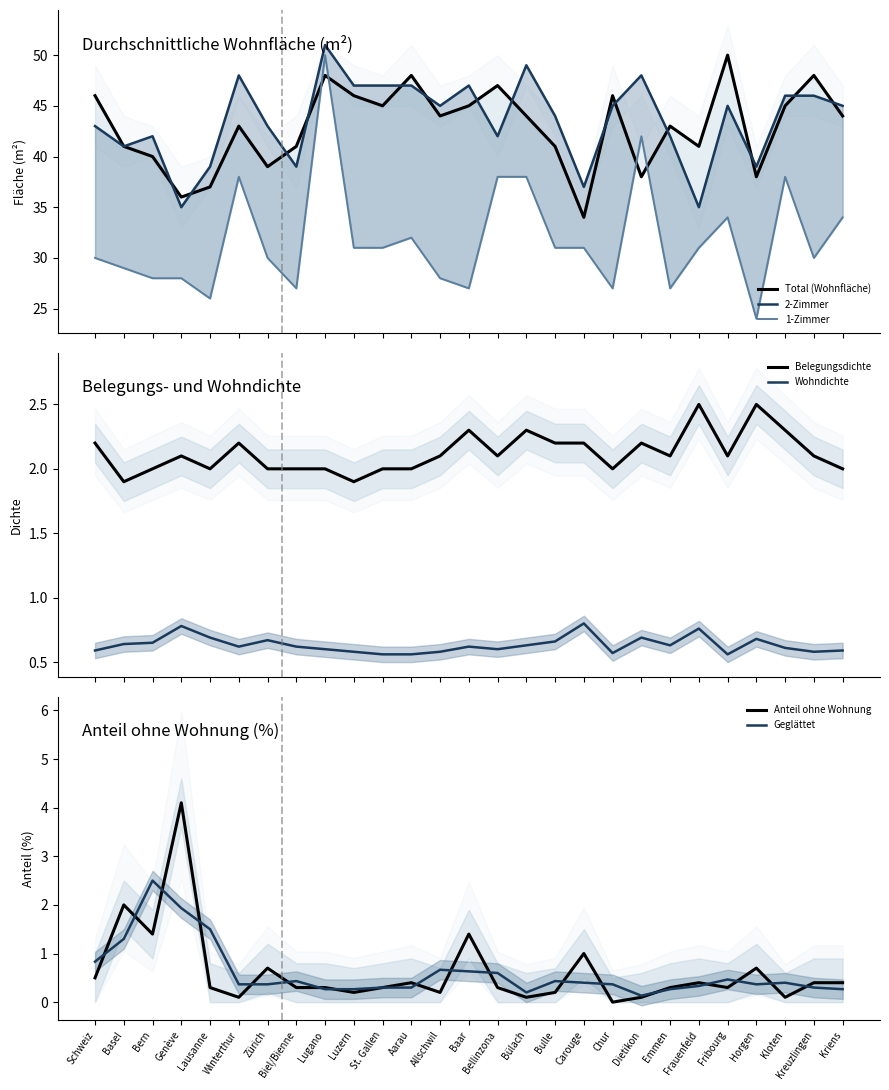

What is the value of the Anteil ohne Wohnung point at the 15th from the left?

0.3